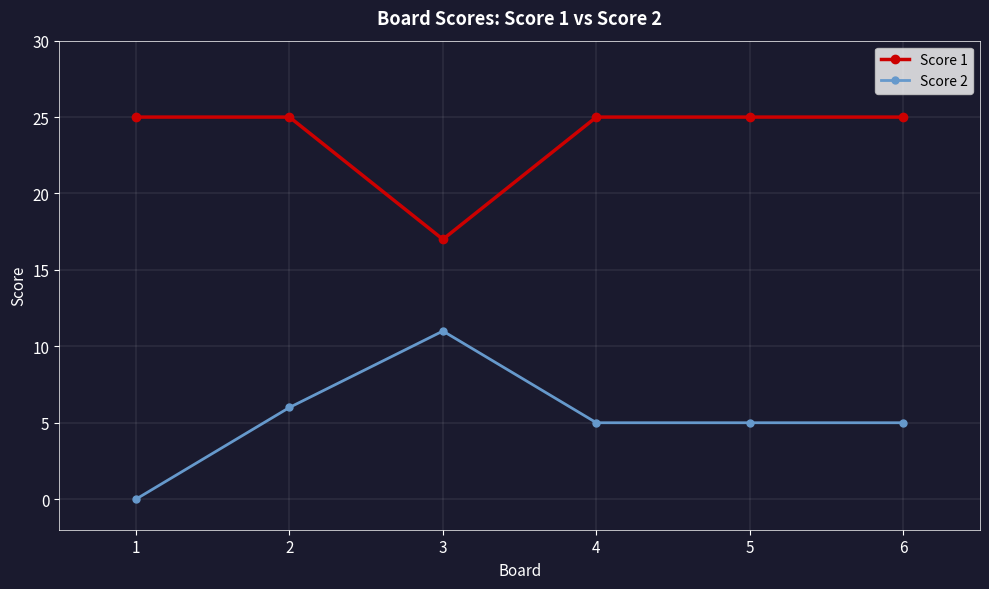

The value of Score 2 at 4 is 3. True or false?

False